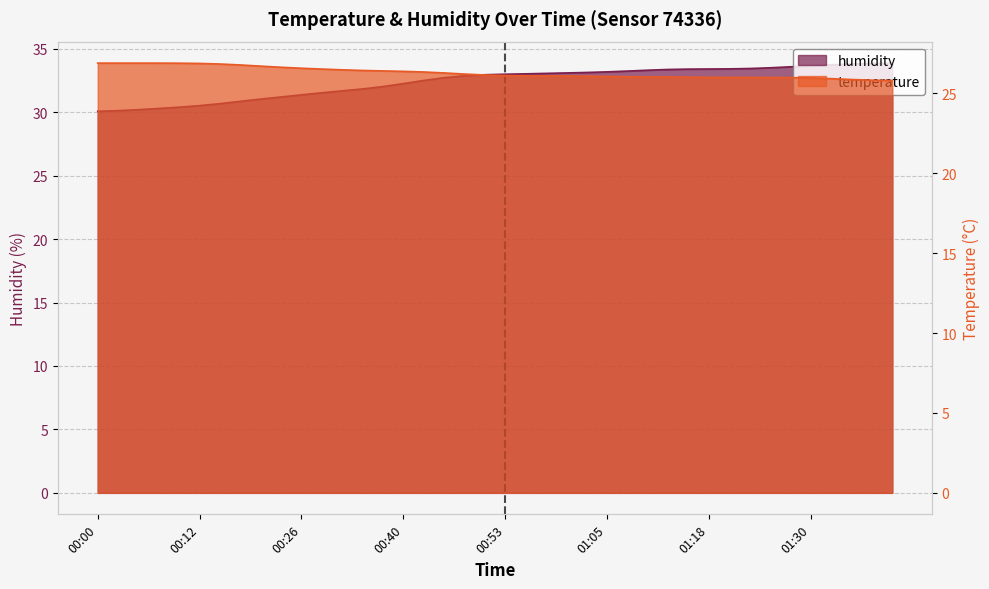

Reading right to left, list all the values displayed in this chart.

temperature: 25.8	25.8	25.9	25.9	26.0	26.0	26.0	26.0	26.0	26.0	26.0	26.0	26.0	26.0	26.1	26.1	26.1	26.1	26.1	26.1	26.2	26.2	26.3	26.3	26.4	26.4	26.4	26.5	26.5	26.6	26.6	26.7	26.8	26.8	26.9	26.9	26.9	26.9	26.9	26.9
humidity: 33.9	33.8	33.8	33.7	33.7	33.6	33.5	33.5	33.4	33.4	33.4	33.4	33.3	33.2	33.2	33.1	33.1	33.1	33.0	33.0	33.0	32.9	32.7	32.5	32.3	32.0	31.8	31.7	31.5	31.4	31.2	31.0	30.9	30.7	30.5	30.4	30.3	30.2	30.1	30.1